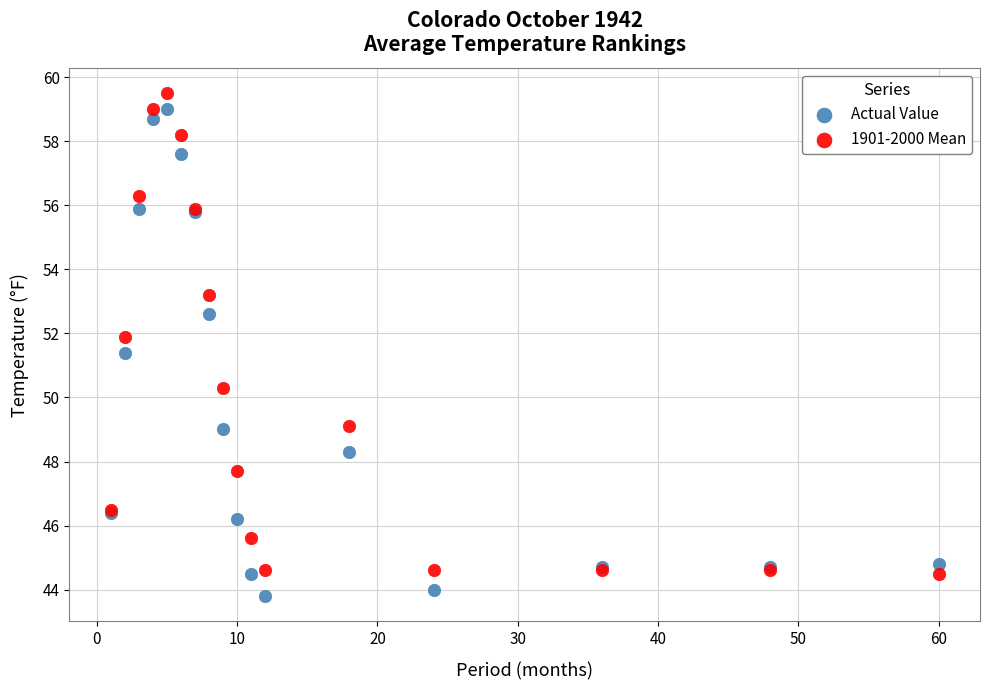

Across all series, what Y value is closest to 51?

51.4